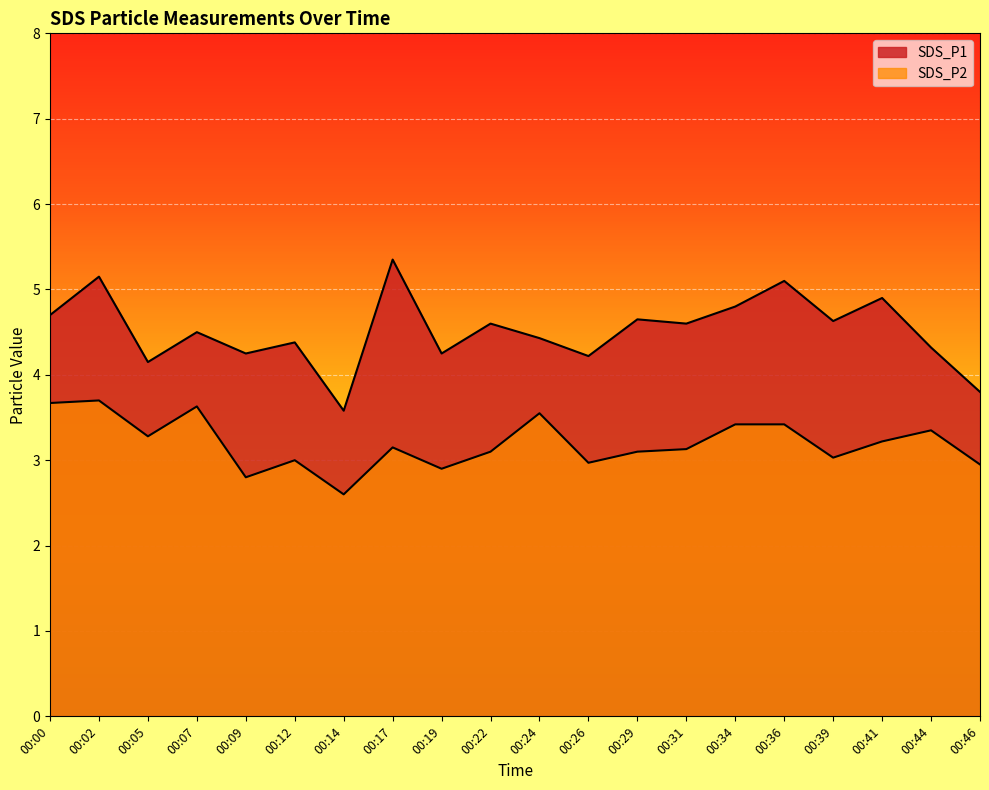

Between 00:09 and 00:36, which series saw the biggest shift?

SDS_P1